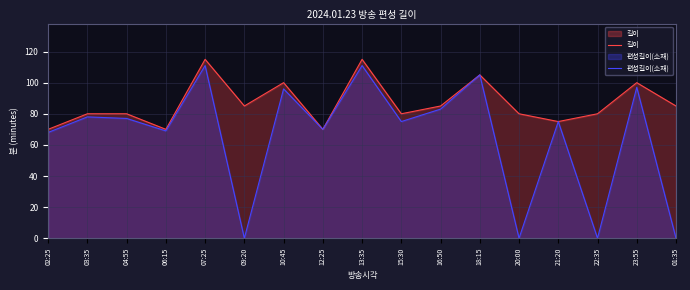

List the labels in order of 편성길이(소재) value, smallest first.

09:20, 20:00, 22:35, 01:35, 02:25, 06:15, 12:25, 15:30, 21:20, 04:55, 03:35, 16:50, 10:45, 23:55, 18:15, 07:25, 13:35